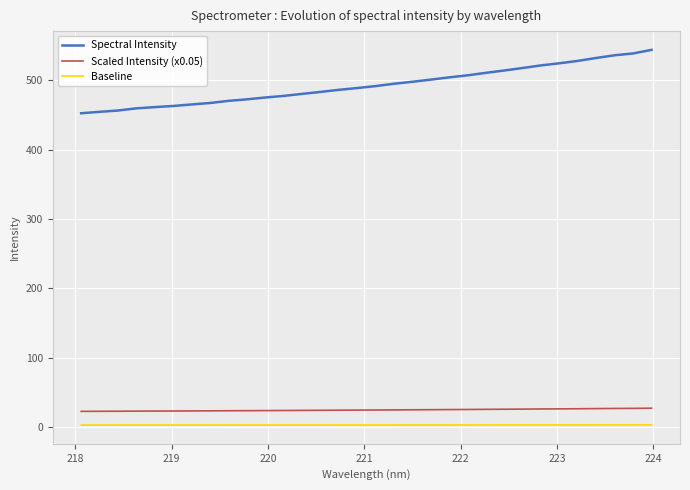

Count the number of data series in this chart.

3